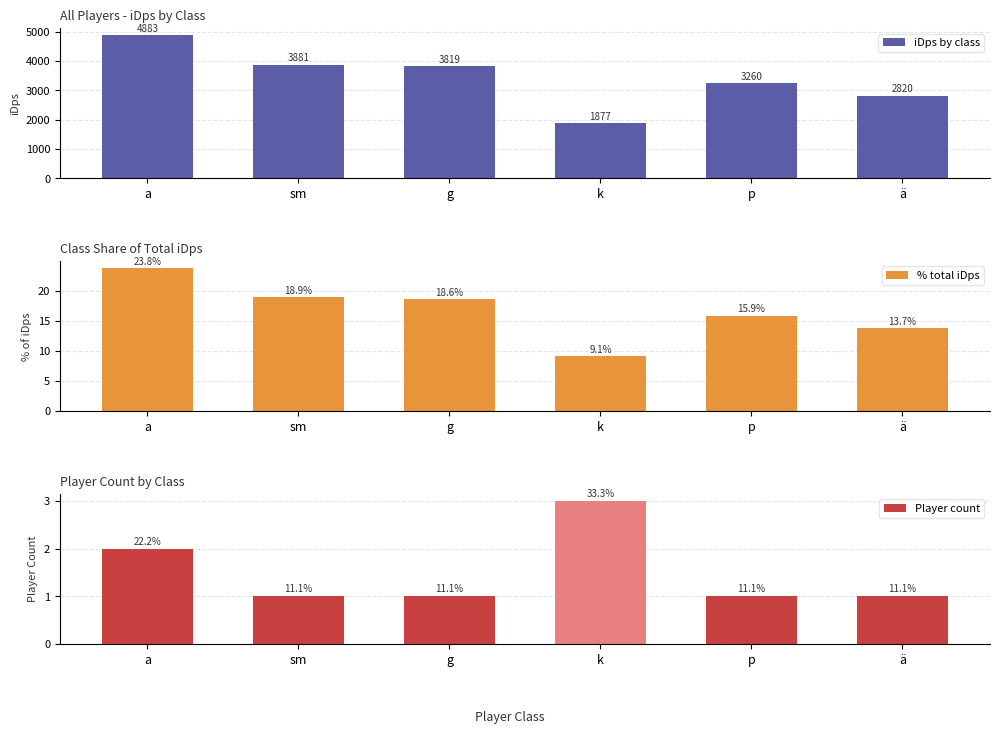

What value does the % total iDps series have at sm?

18.9